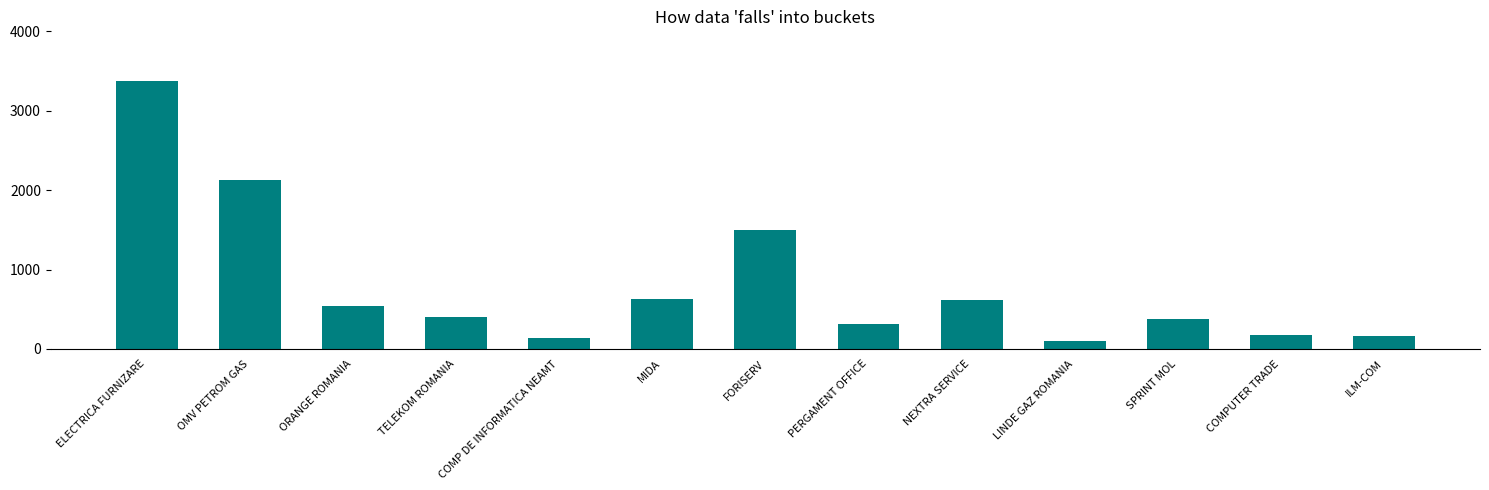

What position from the right is ELECTRICA FURNIZARE?

13